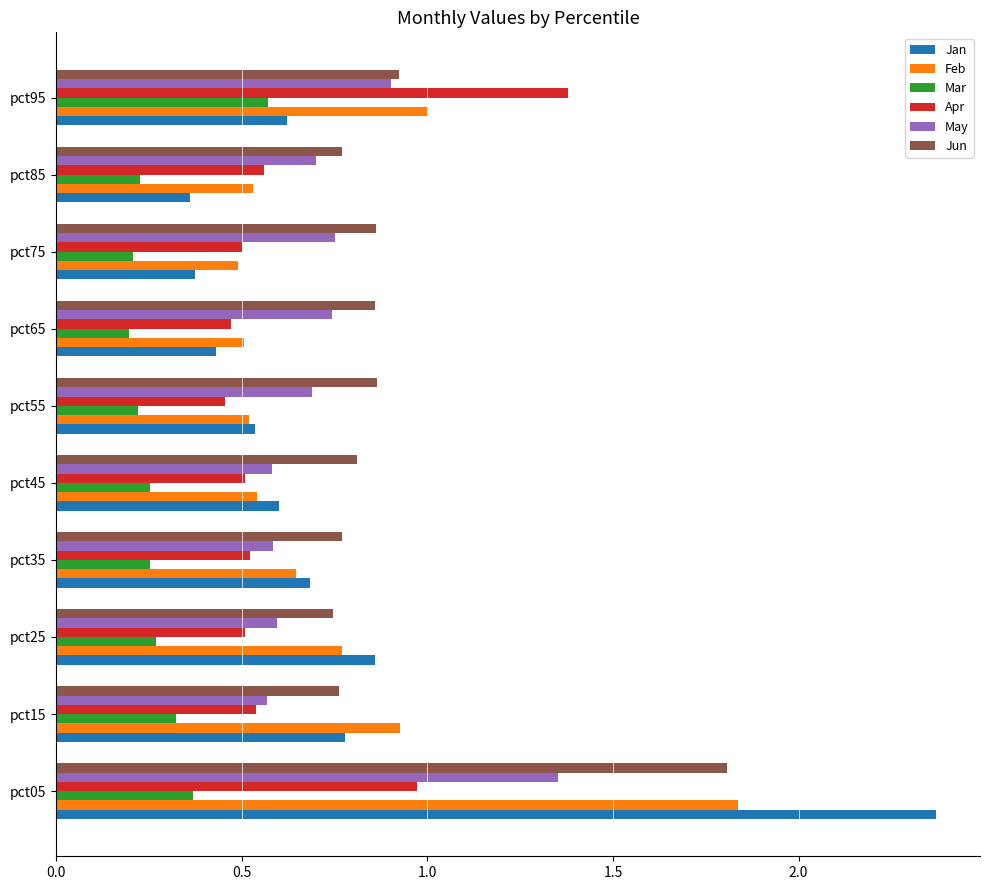

Which series has the widest spread of values?

Jan